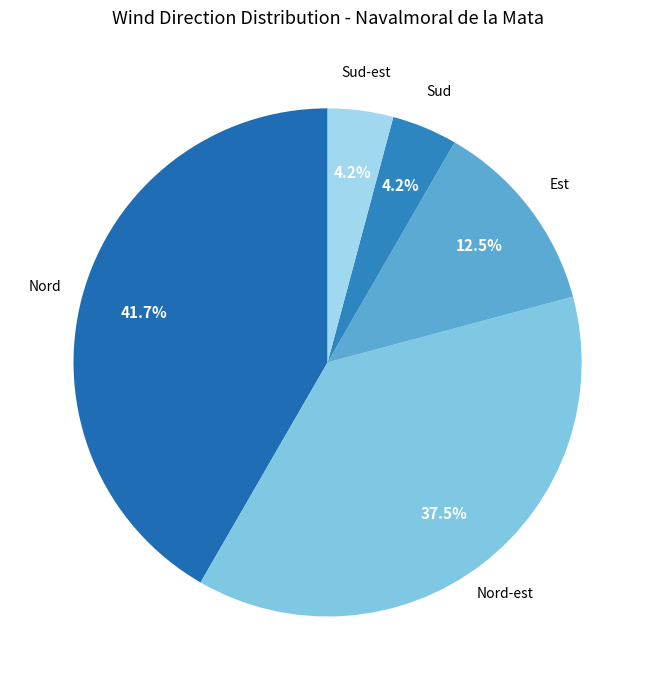

Between Sud-est and Est, which is larger?

Est